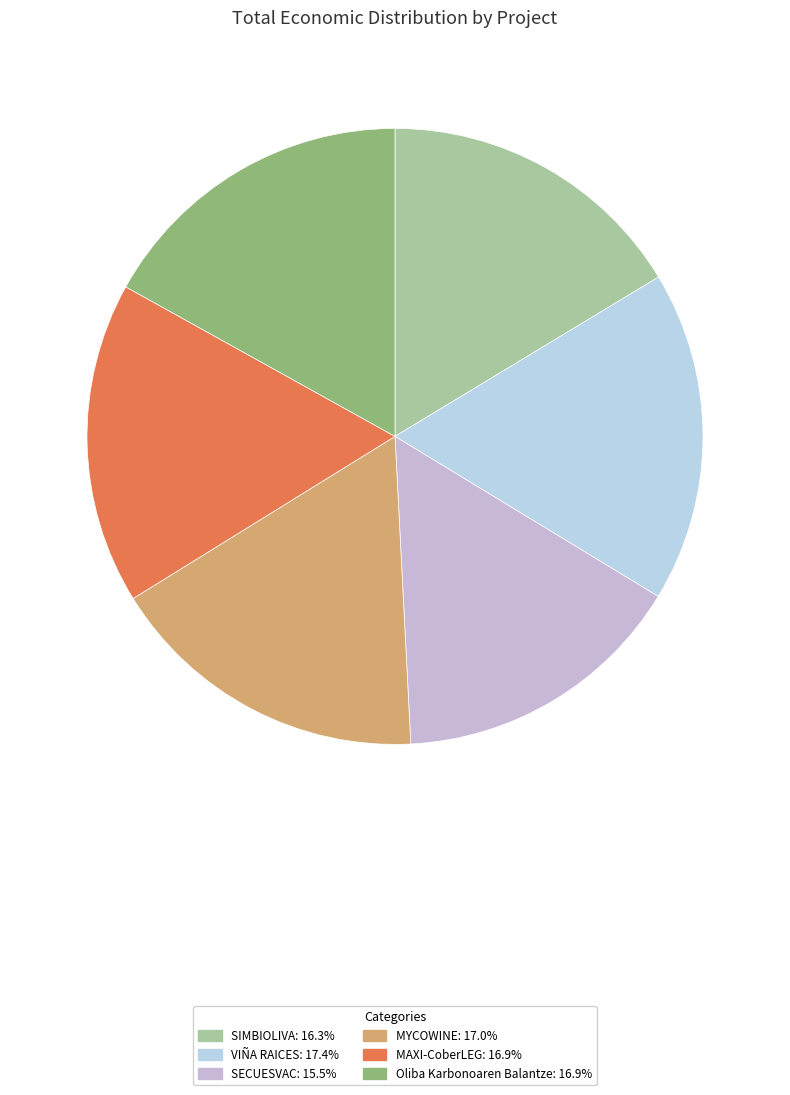

The MAXI-CoberLEG slice represents 7% of the pie. True or false?

False